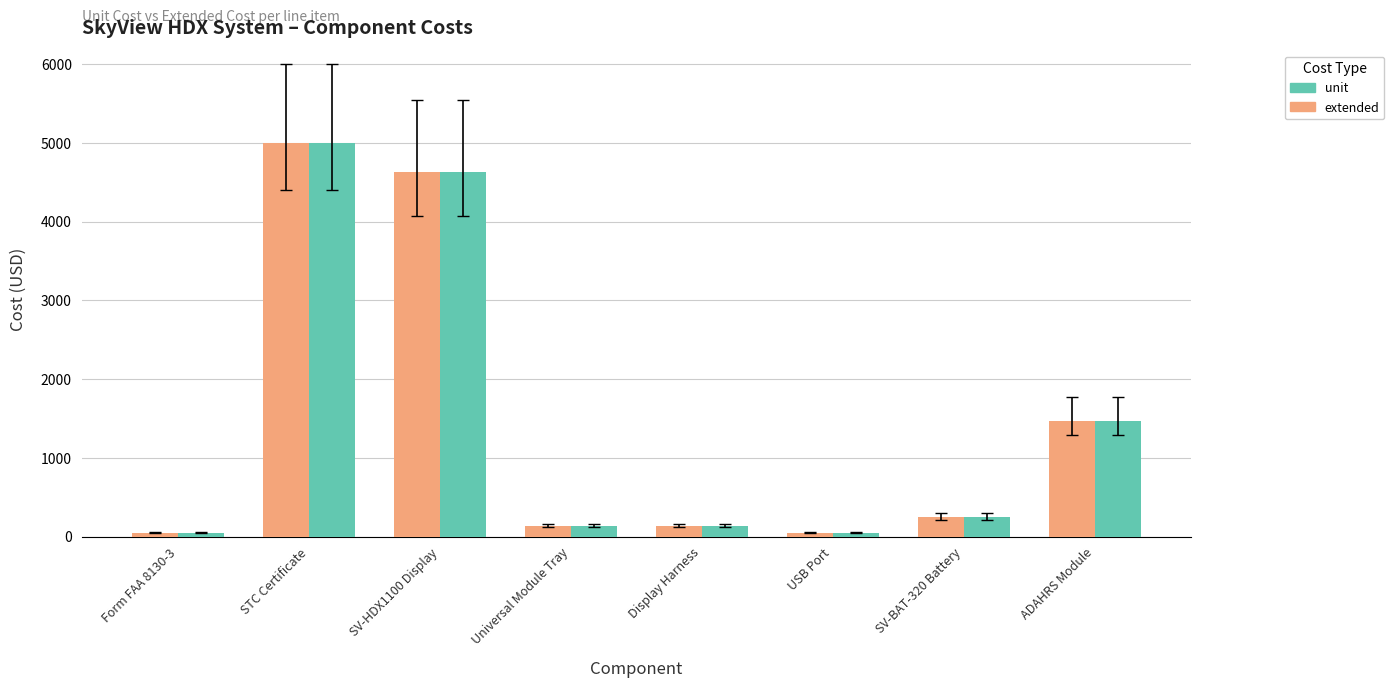

Is it true that unit equals 134 at Display Harness?

True